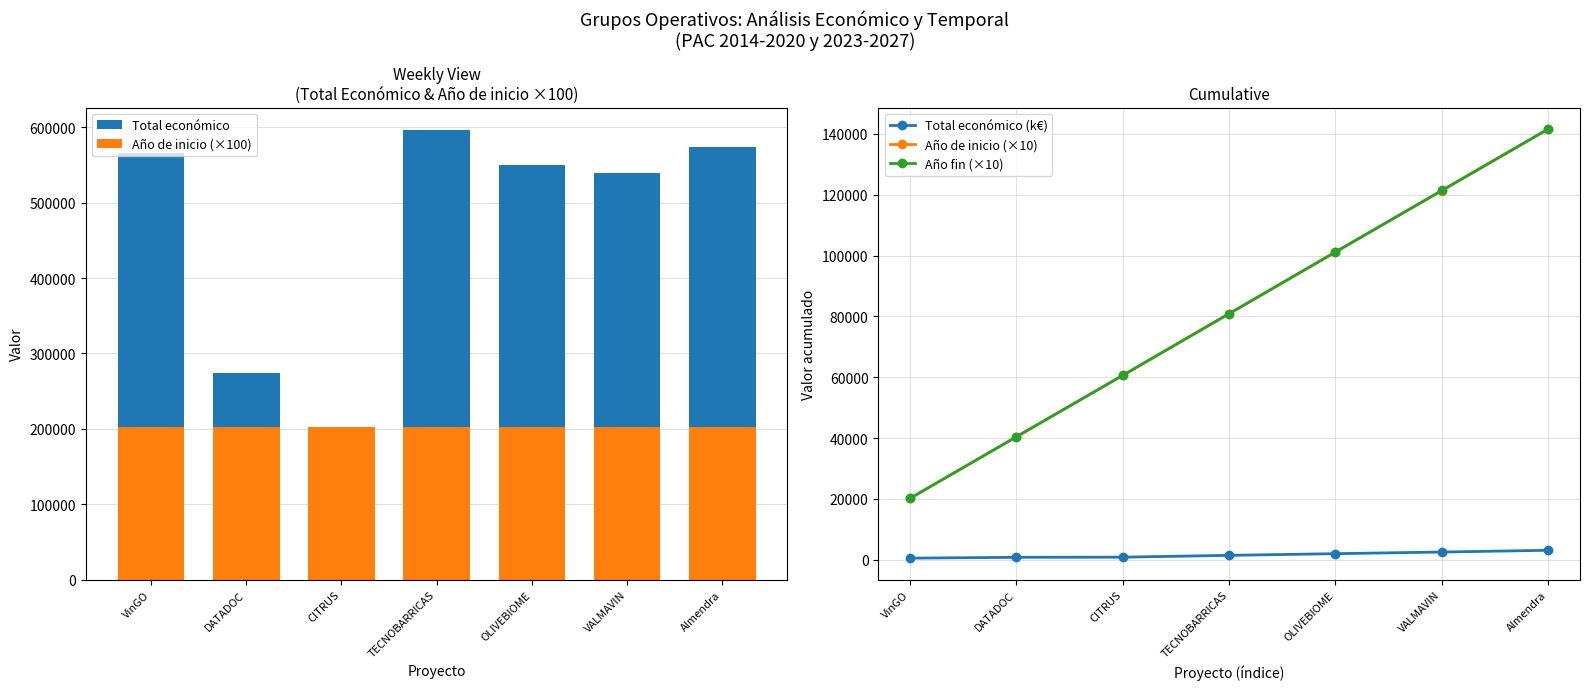

True or false: Año fin (×10) has more than 0 points higher than both neighbors.

False